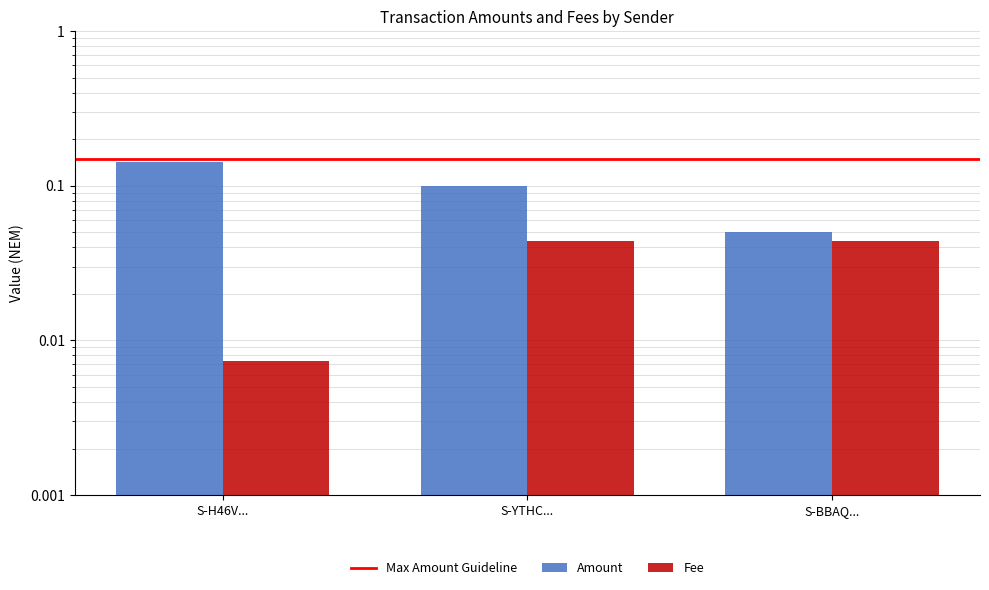

What is the lowest value of the Amount series?

0.1